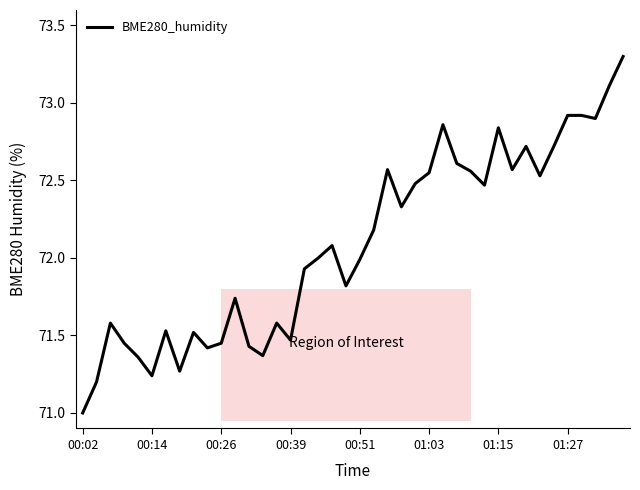

What is the difference between the maximum and minimum values?

2.3